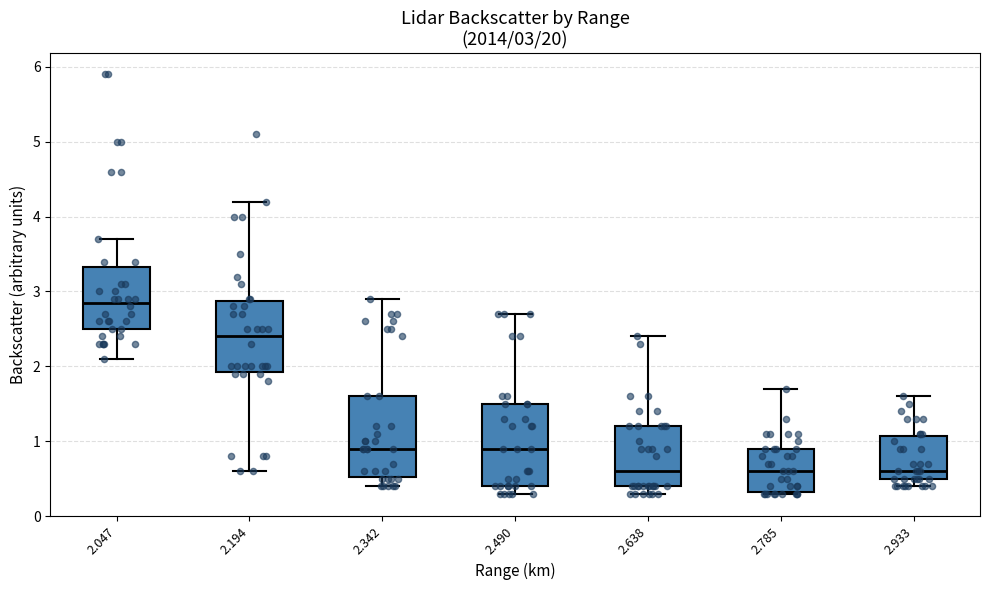

Which box has the highest median line?

2.047